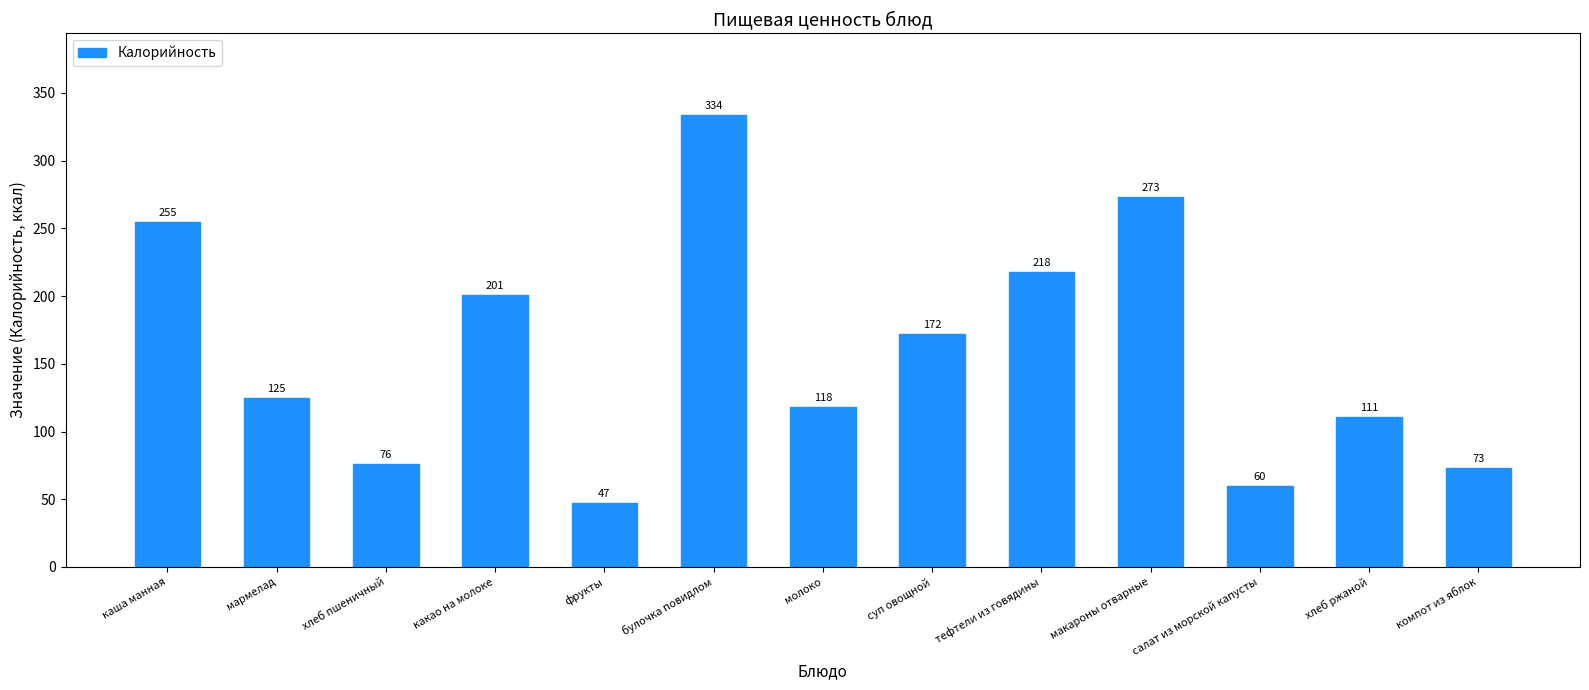

Approximately how many times larger is the value at фрукты compared to булочка повидлом?

0.1